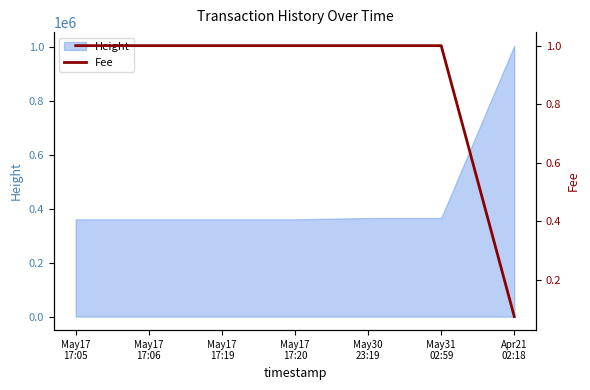

Reading left to right, extract all data points from this chart.

1.0	1.0	1.0	1.0	1.0	1.0	0.1